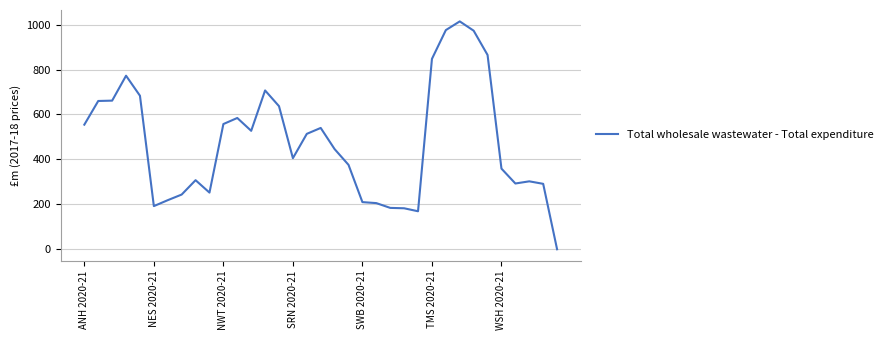

How many values are below 445?

17